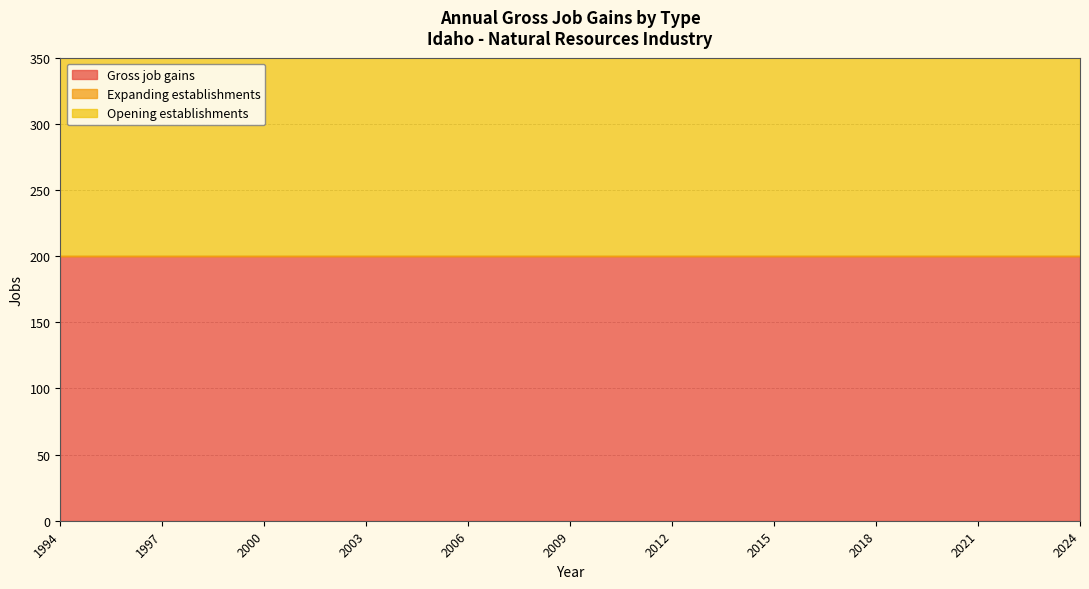

Which category has the highest value in the Gross job gains series?

1994